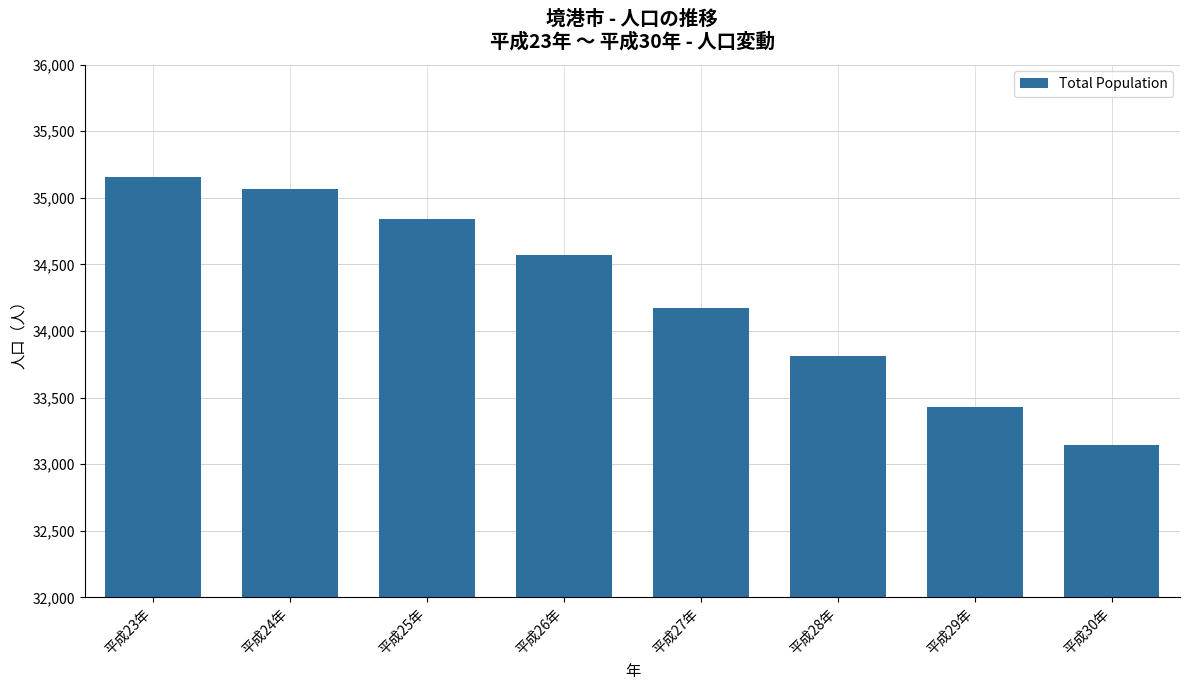

The chart shows a value of 33431 at 平成29年. True or false?

True